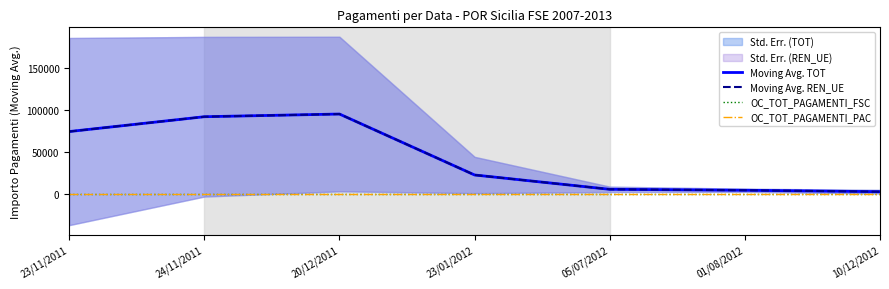

At how many categories does at least one series exceed 47901?

3